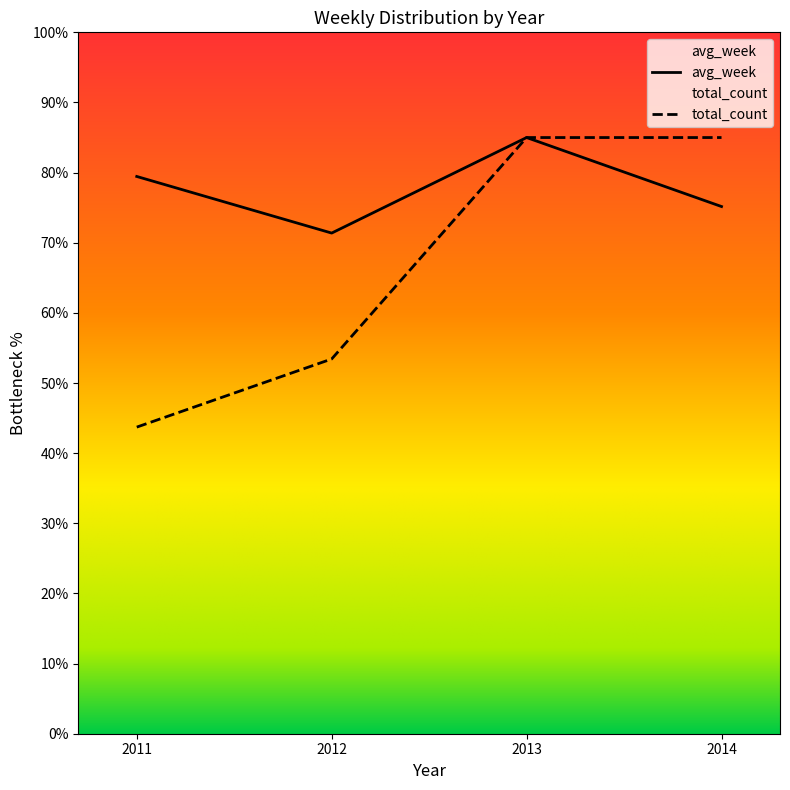

Reading left to right, list all the values displayed in this chart.

avg_week: 2011=79.5	2012=71.4	2013=85.0	2014=75.2
total_count: 2011=43.7	2012=53.4	2013=85.0	2014=85.0